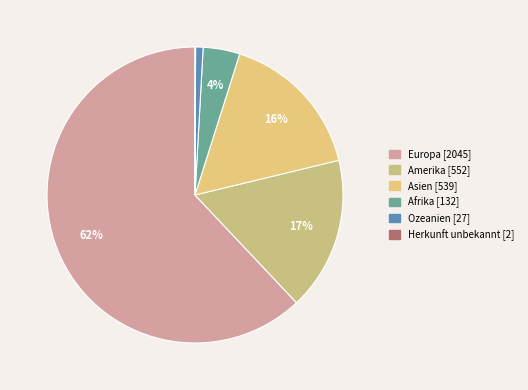

Combined, do Asien and Afrika account for over 50%?

No